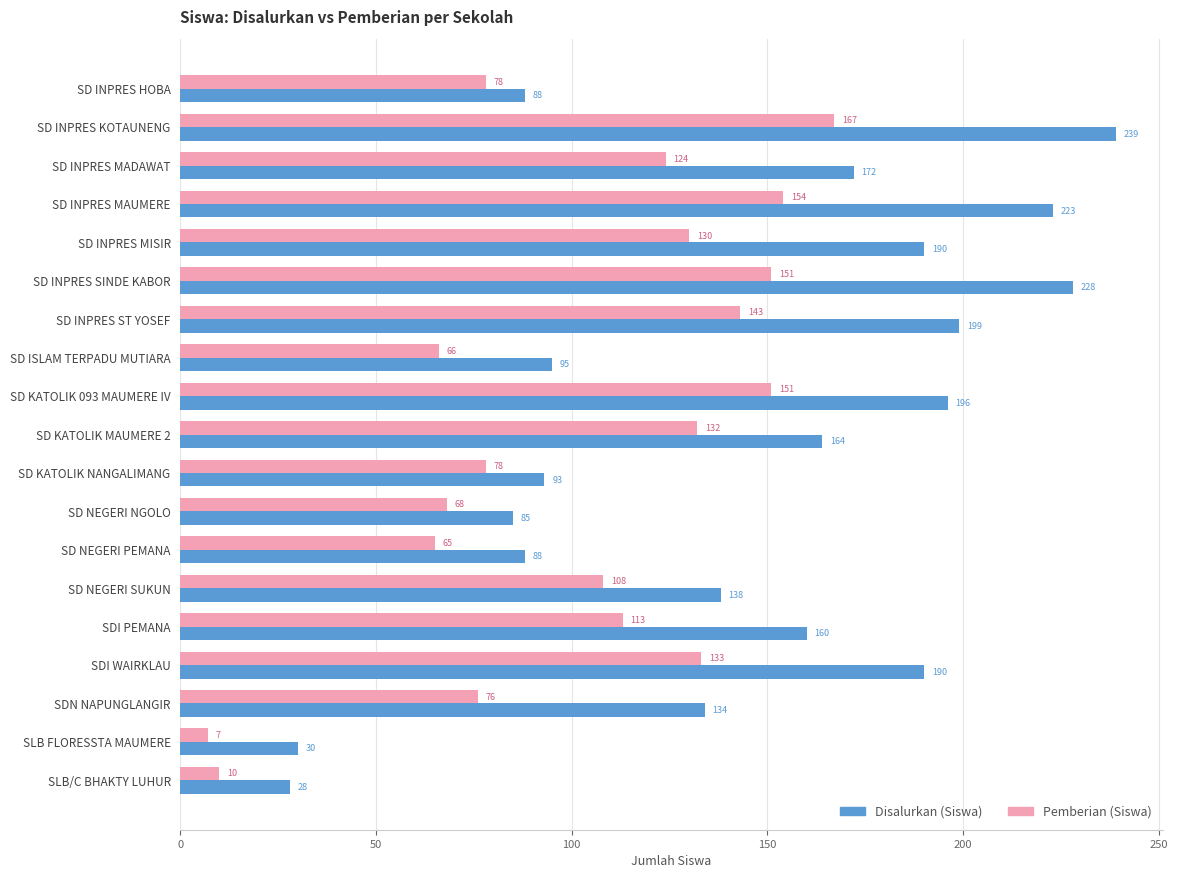

At SLB FLORESSTA MAUMERE, list the series in order from largest to smallest.

Disalurkan (Siswa), Pemberian (Siswa)